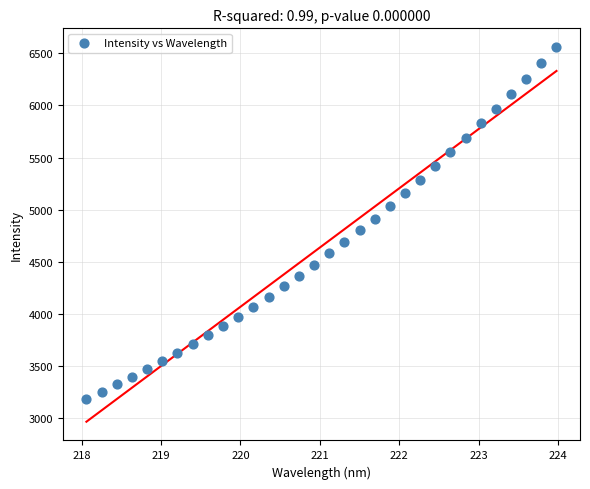

What is the range of X values (max minus min)?

5.9